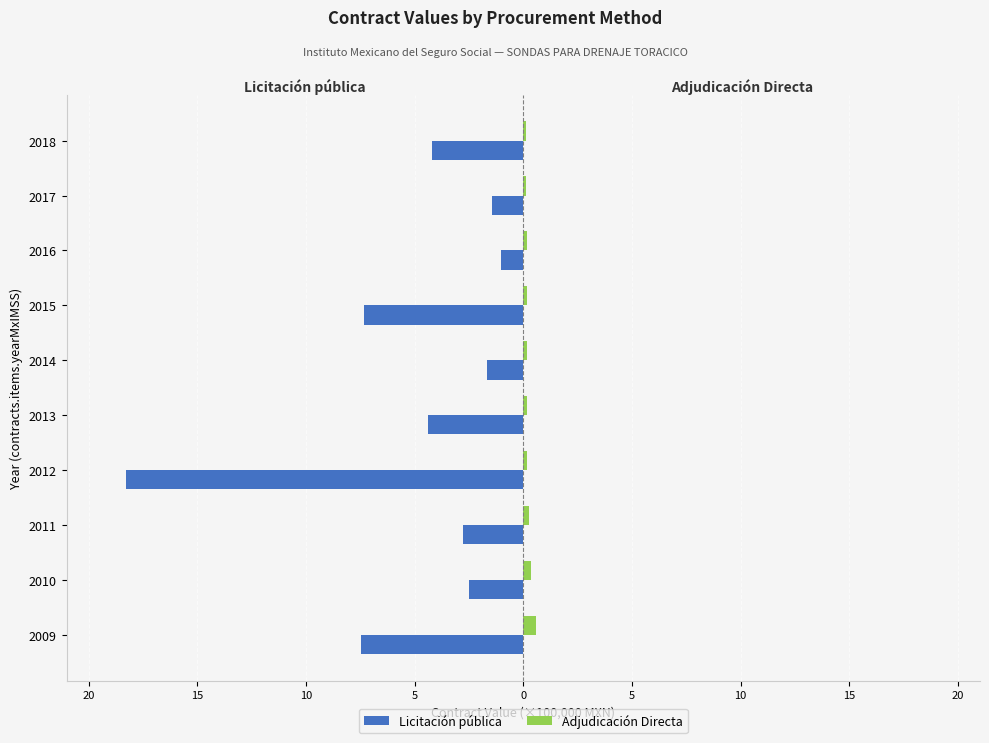

What are all the series names shown in the legend?

Licitación pública, Adjudicación Directa